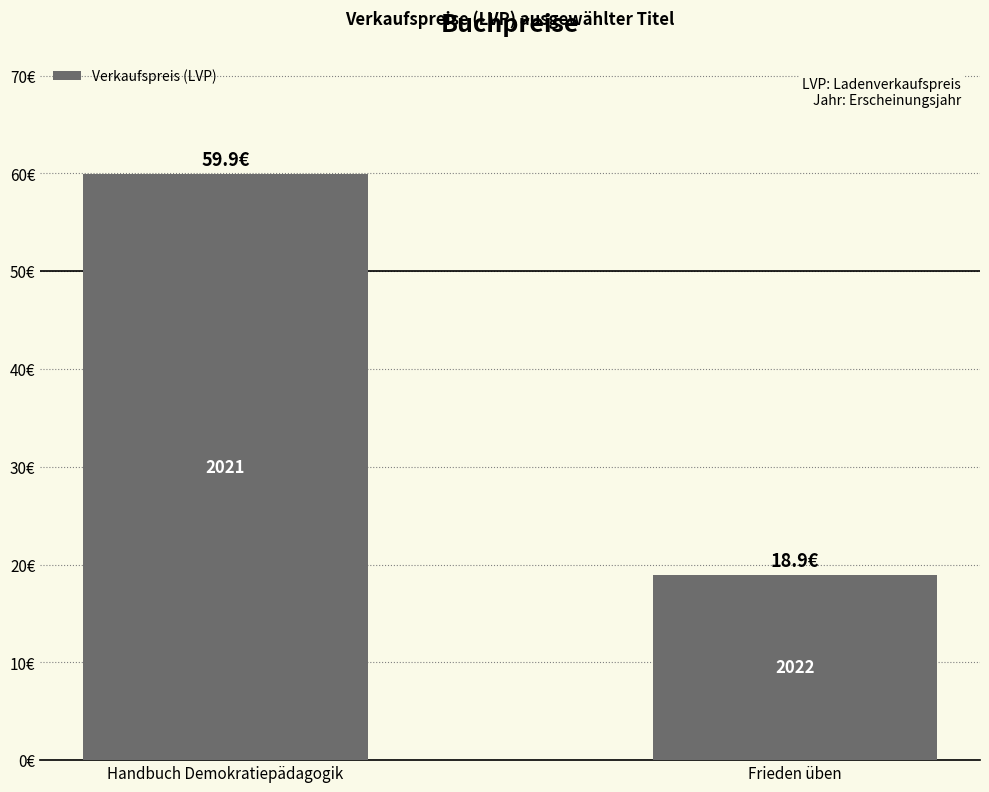

Are the bars horizontal?

No